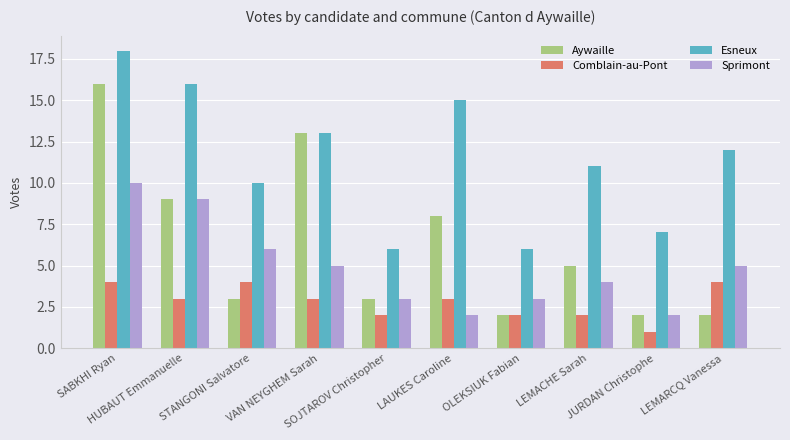

Does the chart contain stacked bars?

No